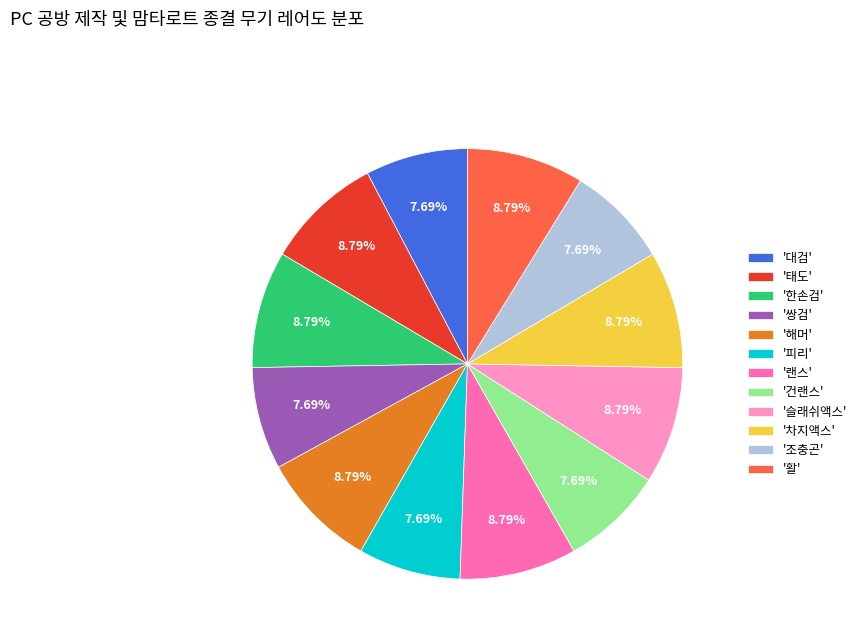

Is there a majority slice in this chart?

No